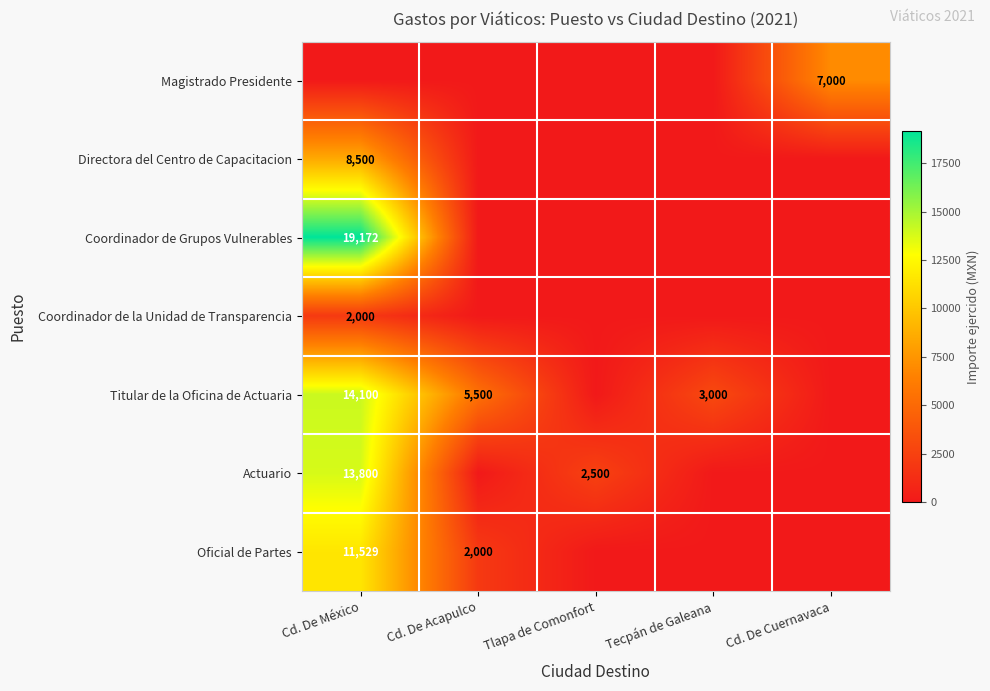

The value of Titular de la Oficina de Actuaria at Cd. De Acapulco is 2704. True or false?

False